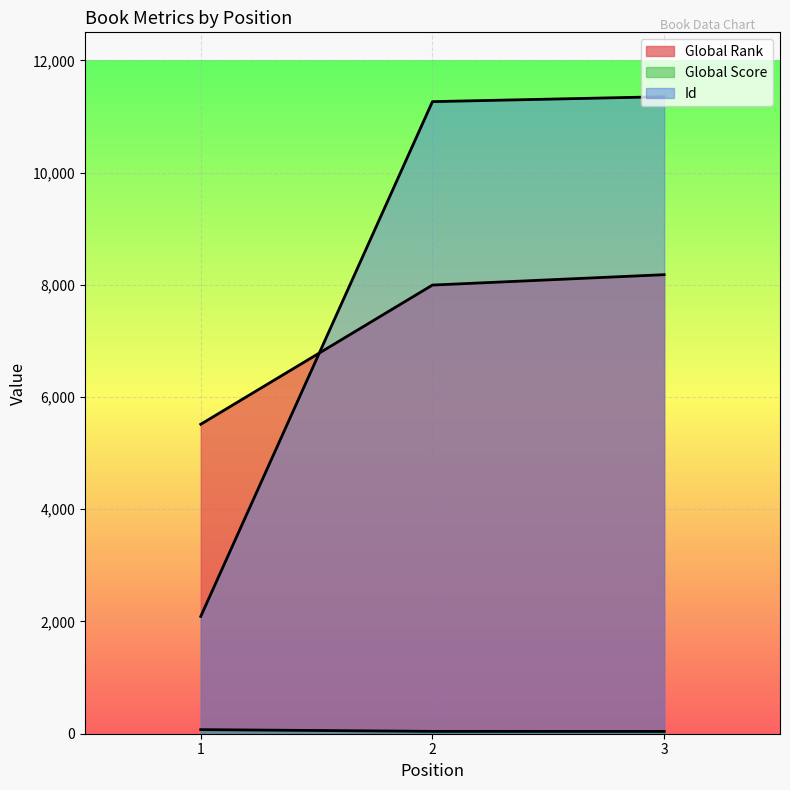

Reading left to right, what are all the values shown in this chart?

Global Rank: 5515	7996	8181
Global Score: 73	42	41
Id: 2091	11265	11353